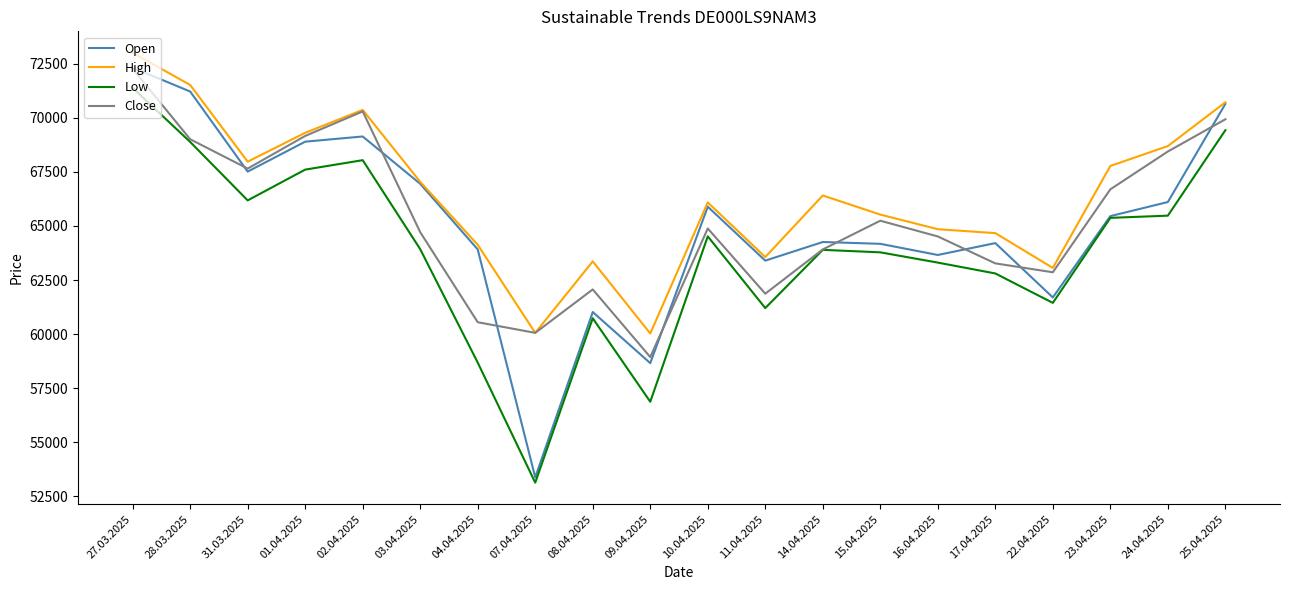

At which label does High reach its peak?

27.03.2025